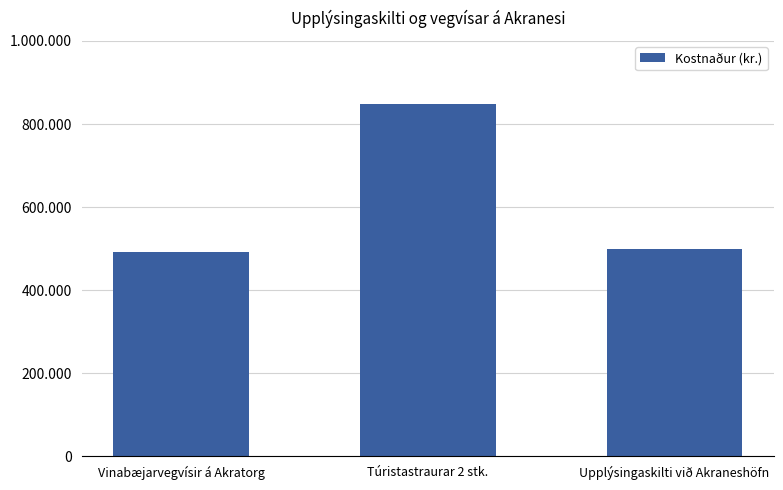

What is the change in value from Vinabæjarvegvísir á Akratorg to Upplýsingaskilti við Akraneshöfn?

+9000